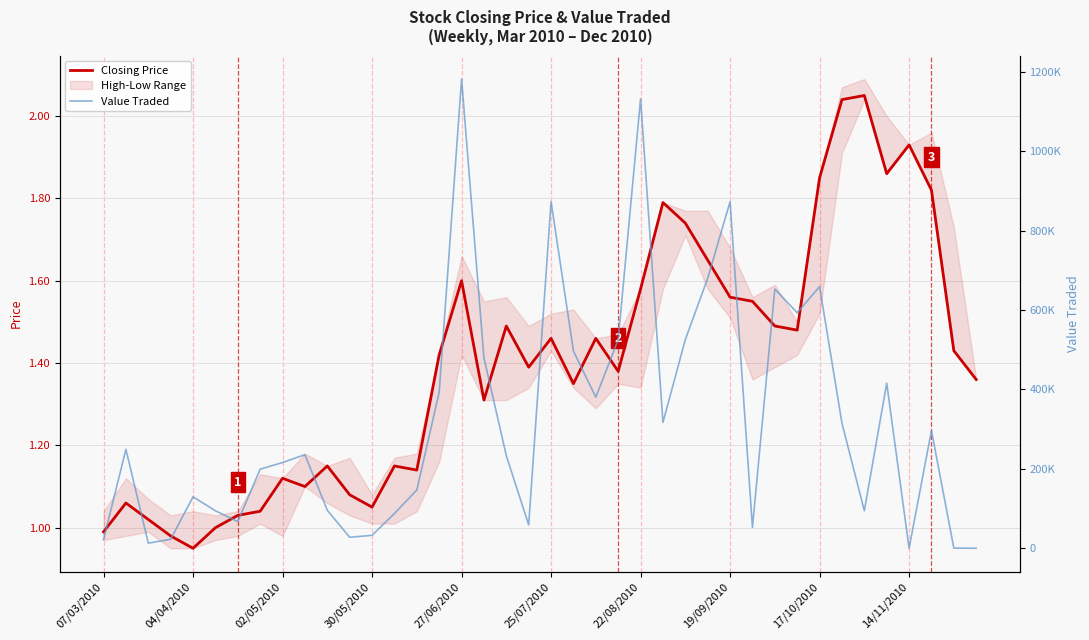

Which series has the largest total across all categories?

Value Traded